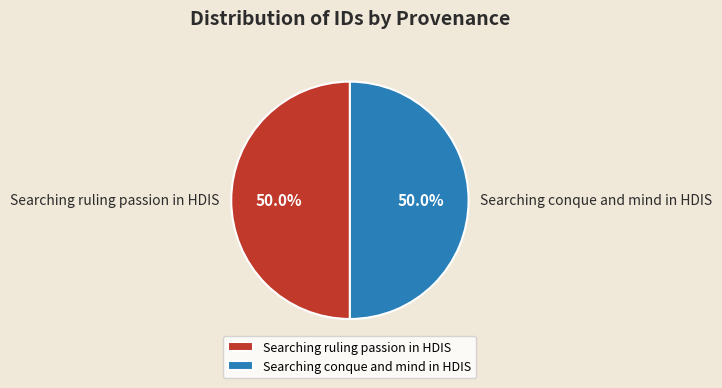

Is it true that Searching conque and mind in HDIS is 50% of the pie?

True